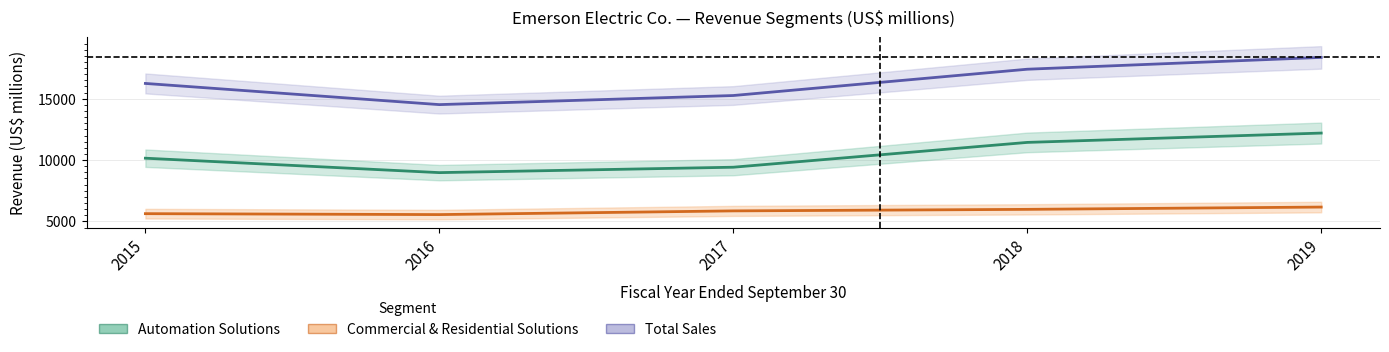

What is the average value of the Total Sales series?

16363